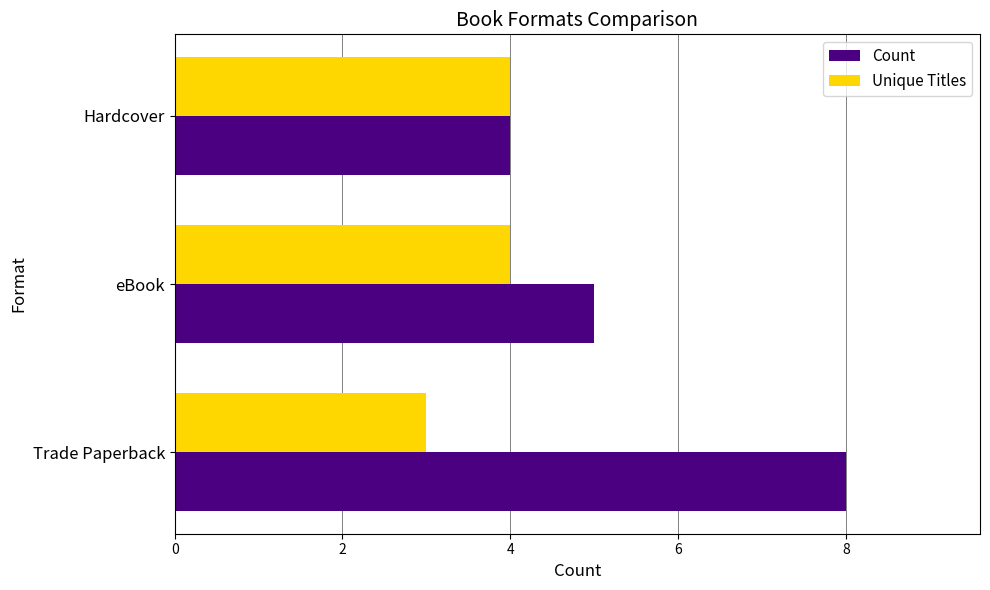

List the series in order of their peak value, highest first.

Count, Unique Titles